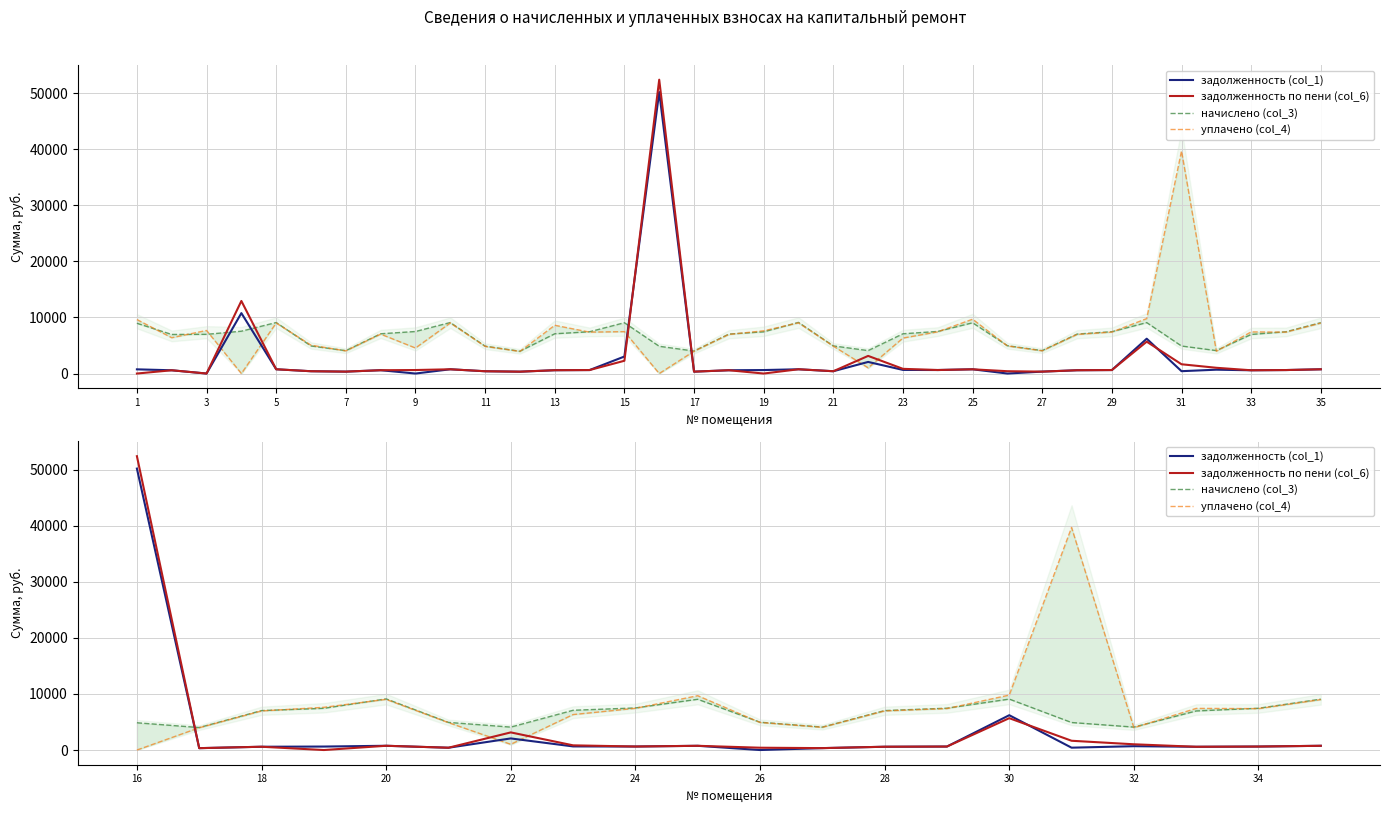

What is the maximum value shown in the chart?

52431.6